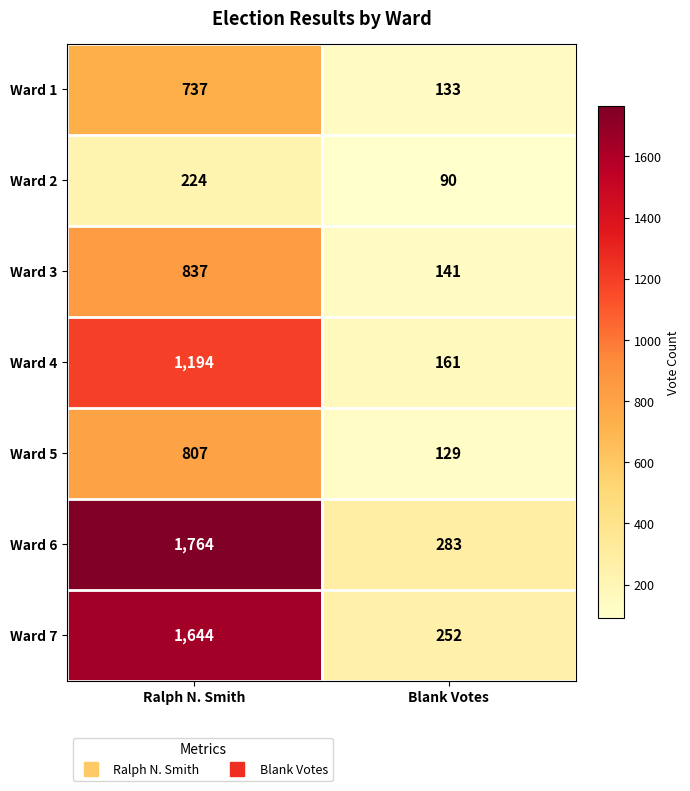

At which category is the sum across all series the highest?

Ralph N. Smith